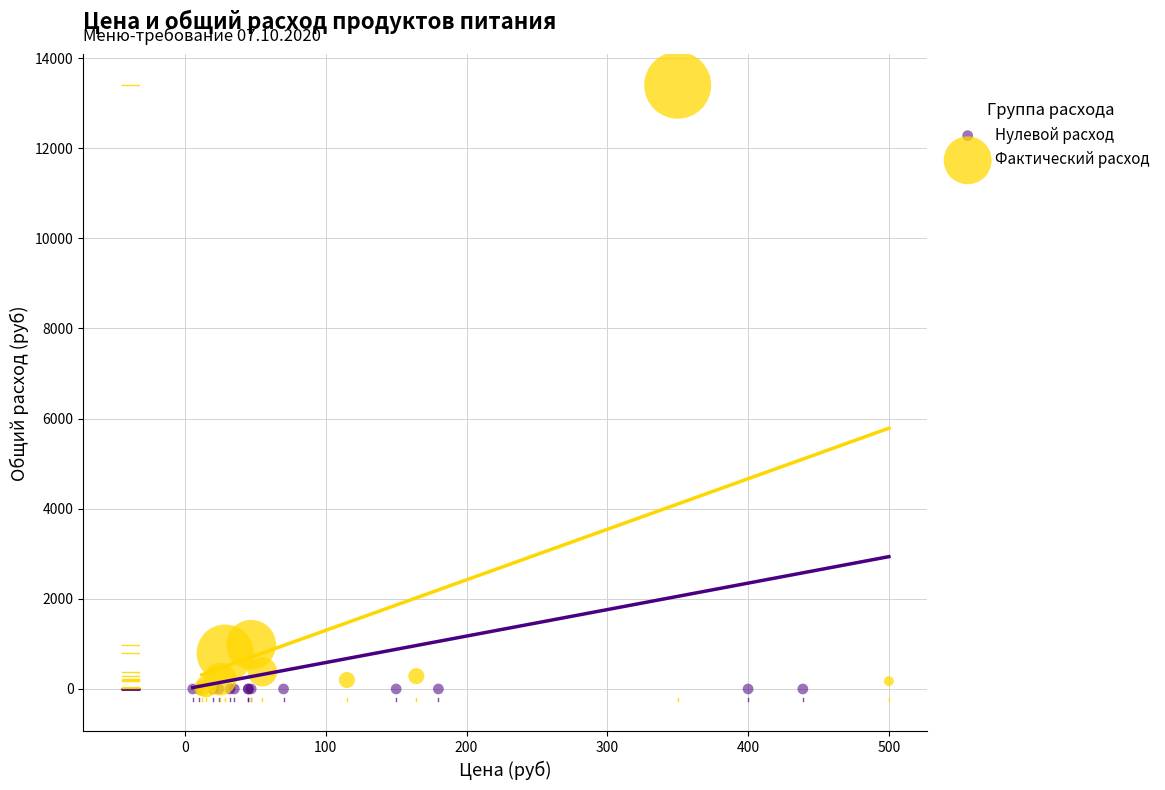

Which series reaches the maximum Y coordinate?

Фактический расход